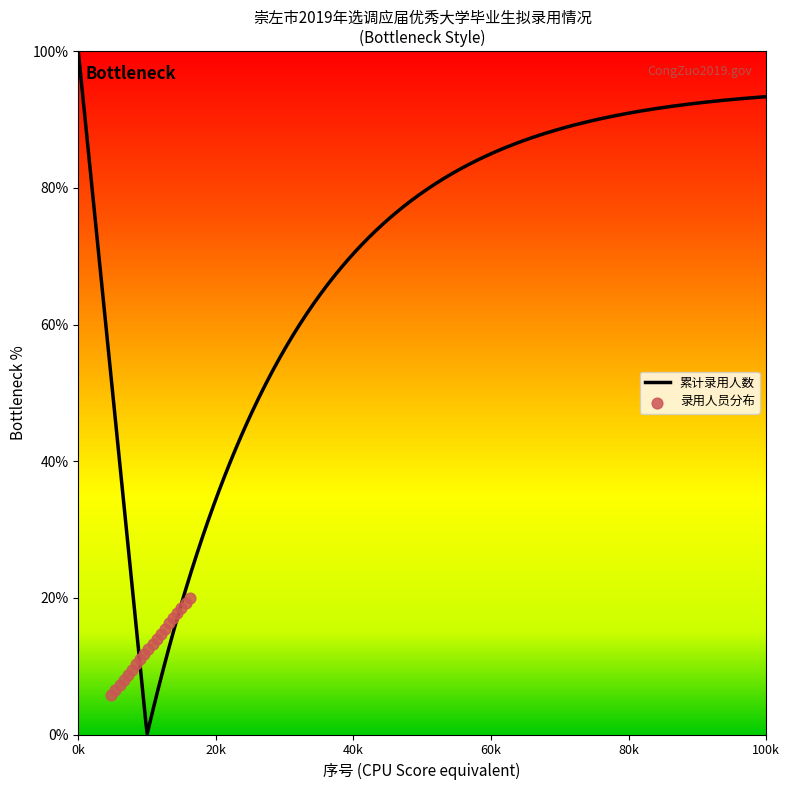

Between 6 and 12, which is larger?

12